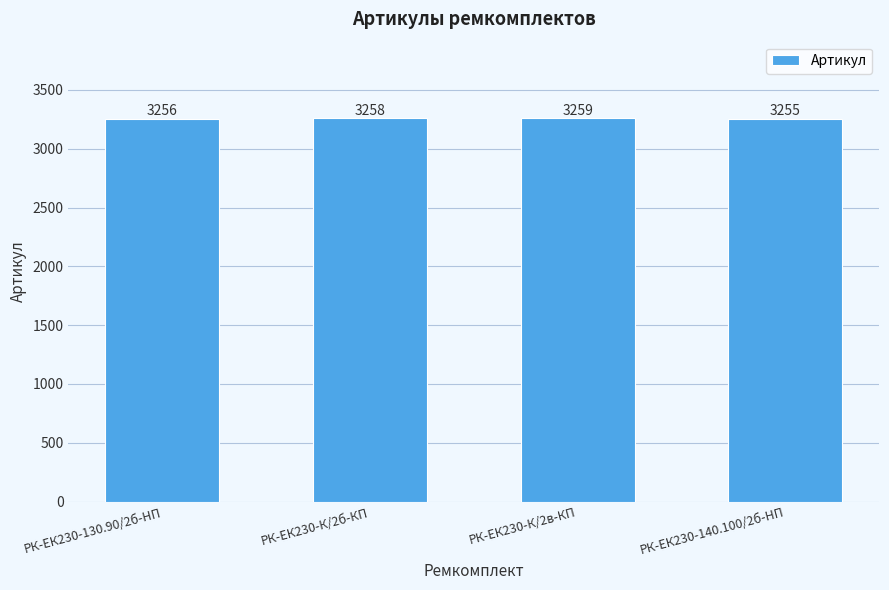

What is the value of the 1st bar from the left?

3256